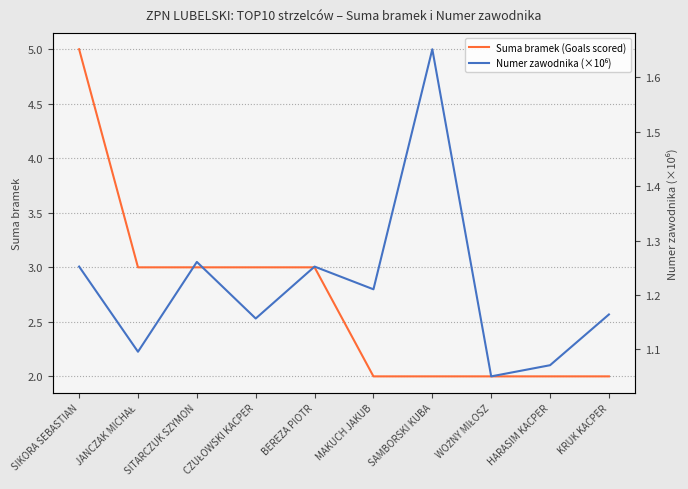

Which category has the lowest value in the Suma bramek (Goals scored) series?

MAKUCH JAKUB